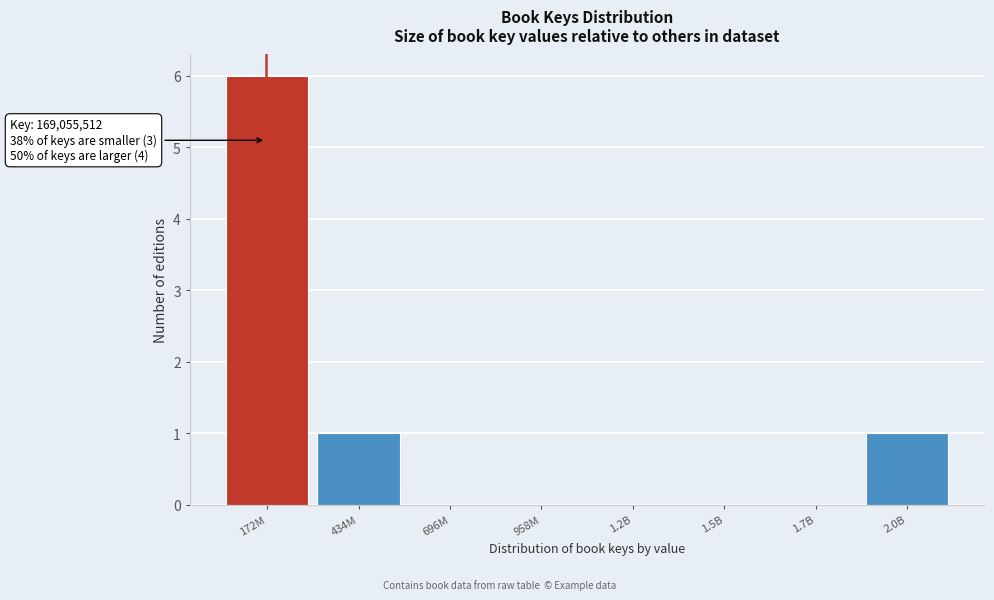

Reading left to right, list all the values displayed in this chart.

172M=6	434M=1	696M=0	958M=0	1.2B=0	1.5B=0	1.7B=0	2.0B=1